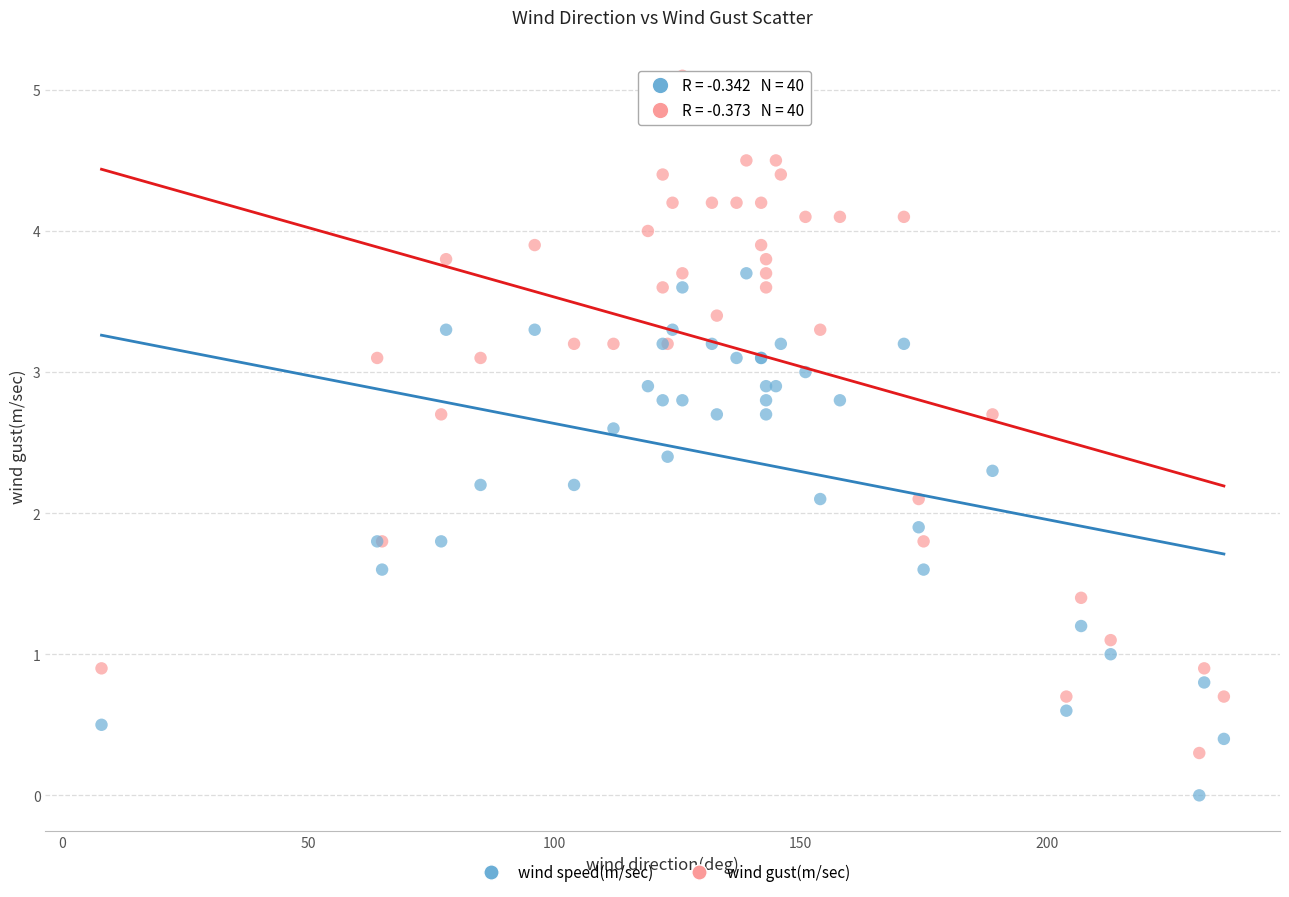

What is the X range (max minus min) for the scatter plot?

228.0